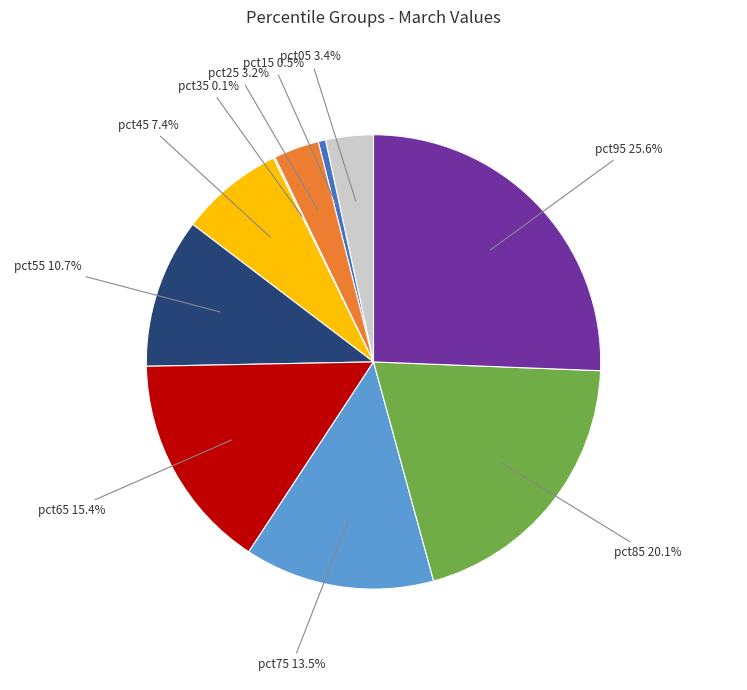

Does pct85 account for over 50% of the chart?

No